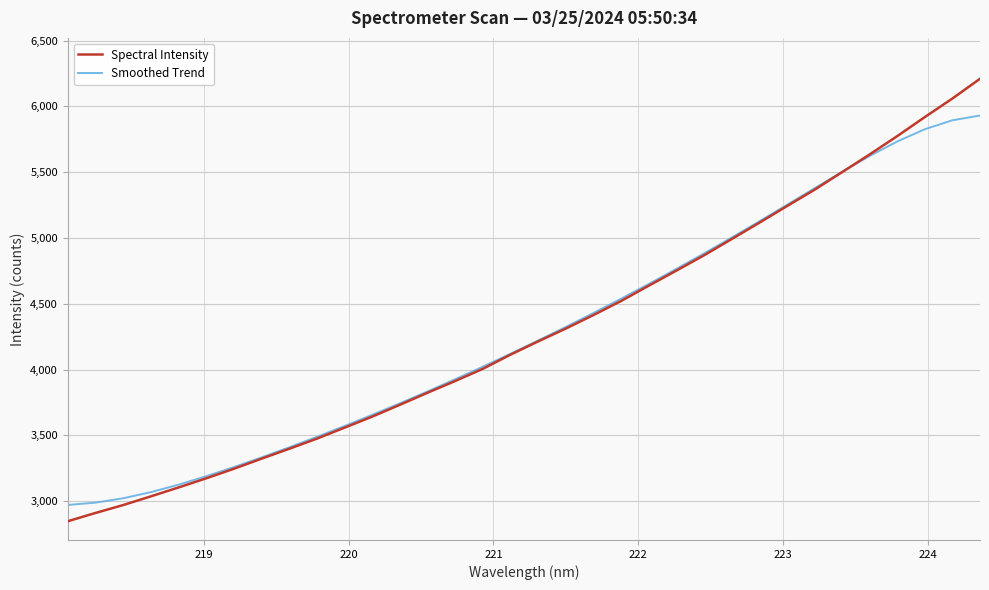

What is the highest value of the Smoothed Trend series?

5930.7